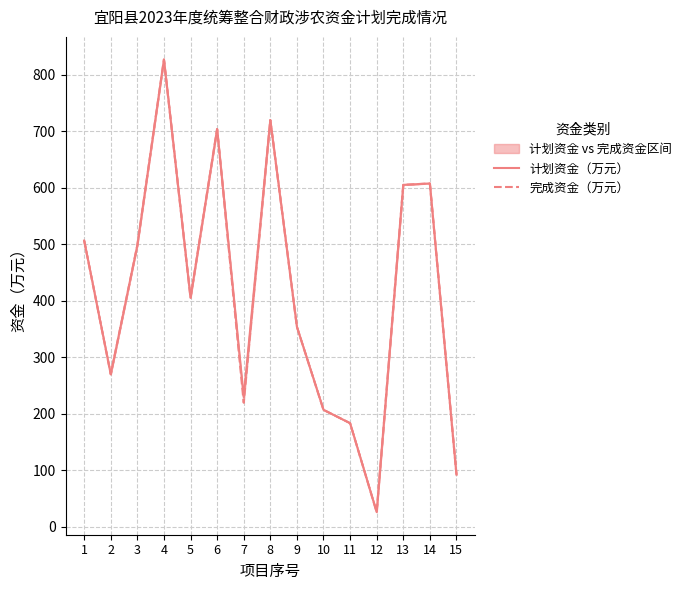

Is the value of 完成资金（万元） at 2 greater than the value of 计划资金（万元） at 14?

No